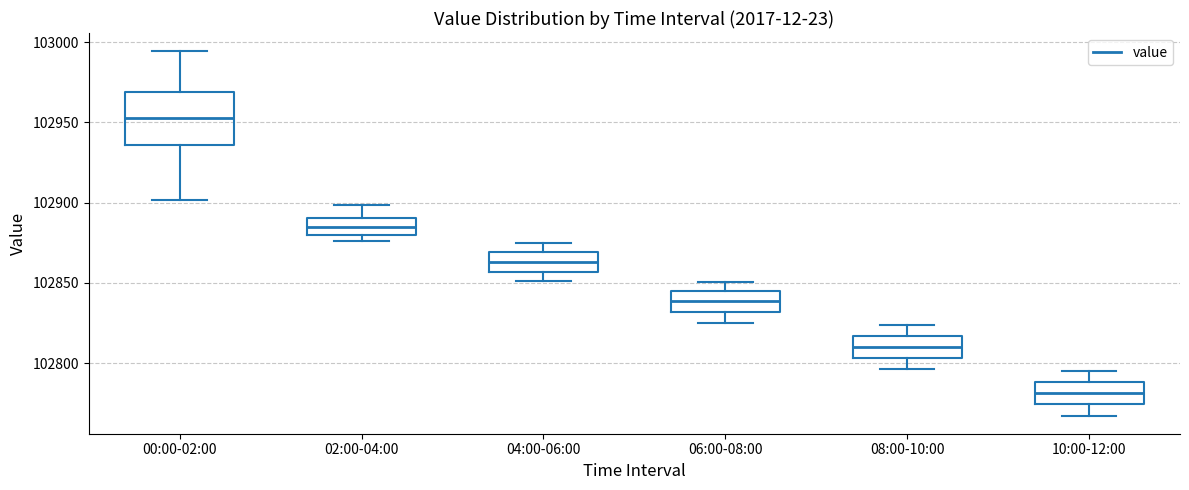

Which box is the tallest, from its lower edge to its upper edge?

00:00-02:00